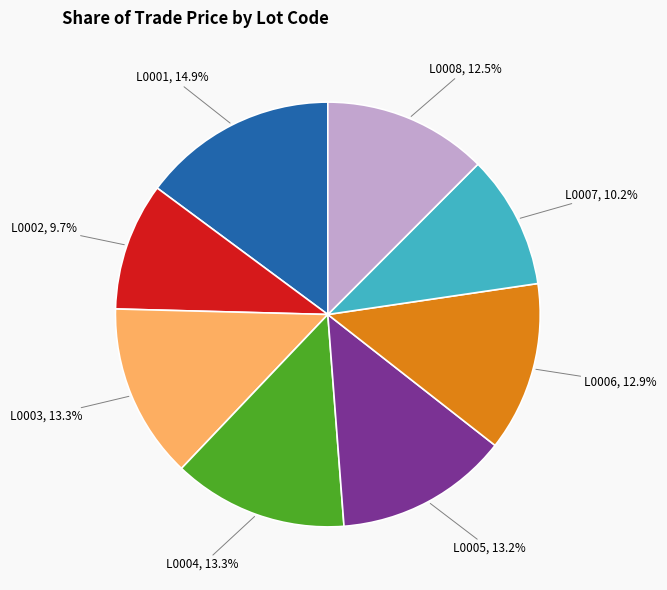

Is there a majority slice in this chart?

No